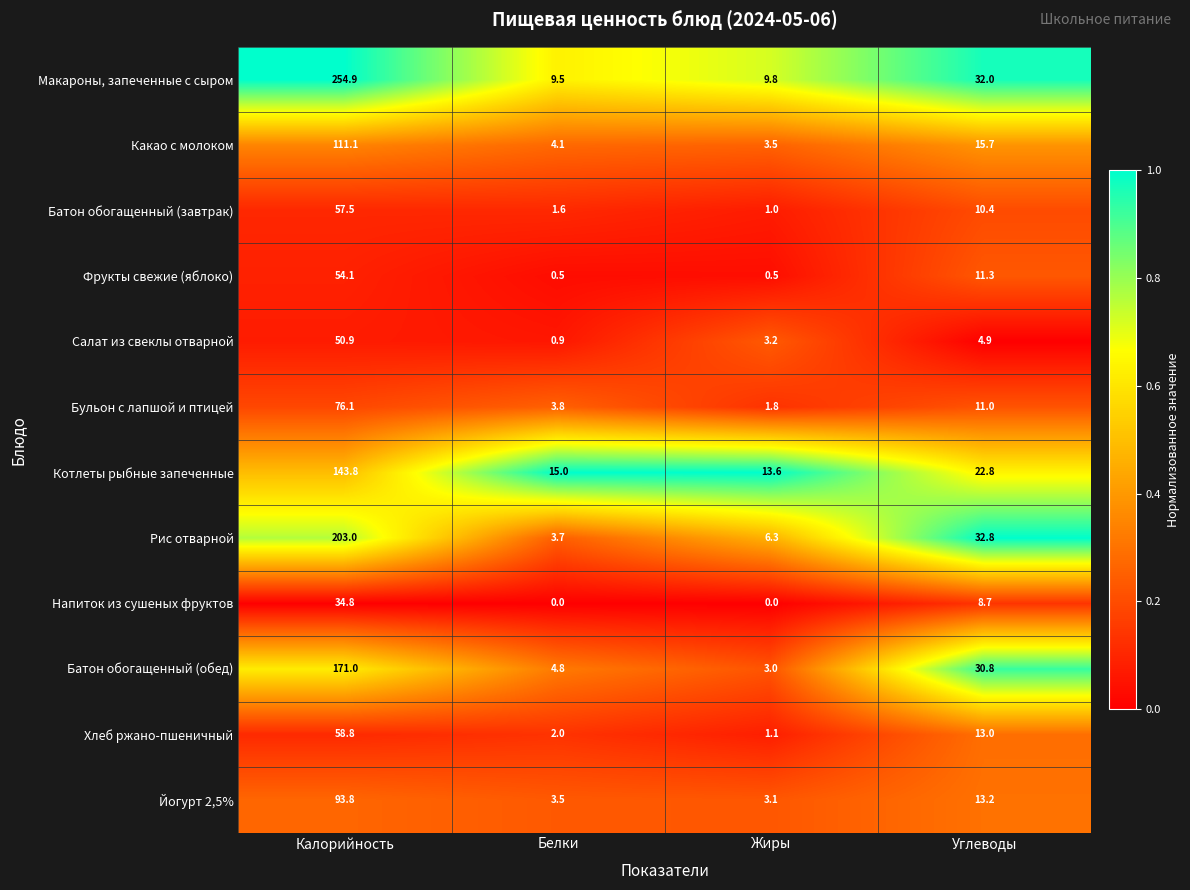

What is the lowest value of the Фрукты свежие (яблоко) series?

0.5